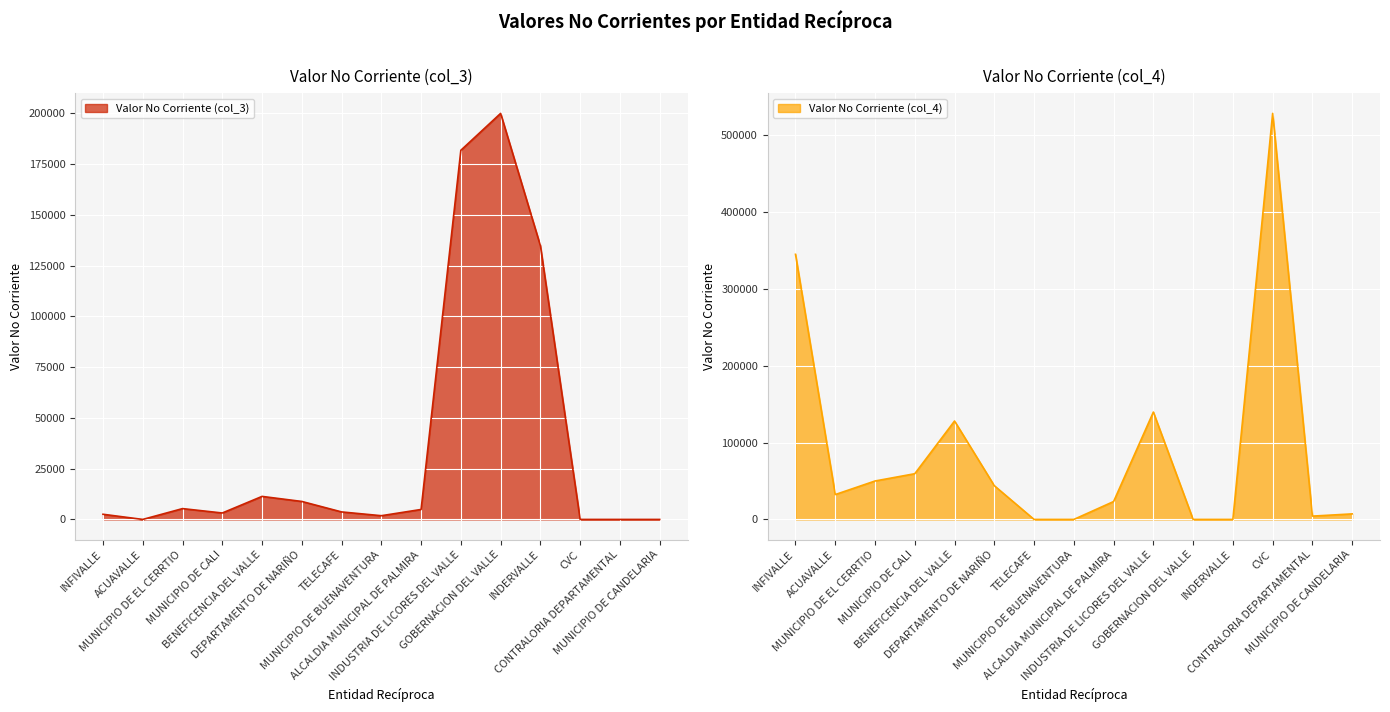

True or false: Valor No Corriente (col_3) has a value of 0 at MUNICIPIO DE CANDELARIA.

True